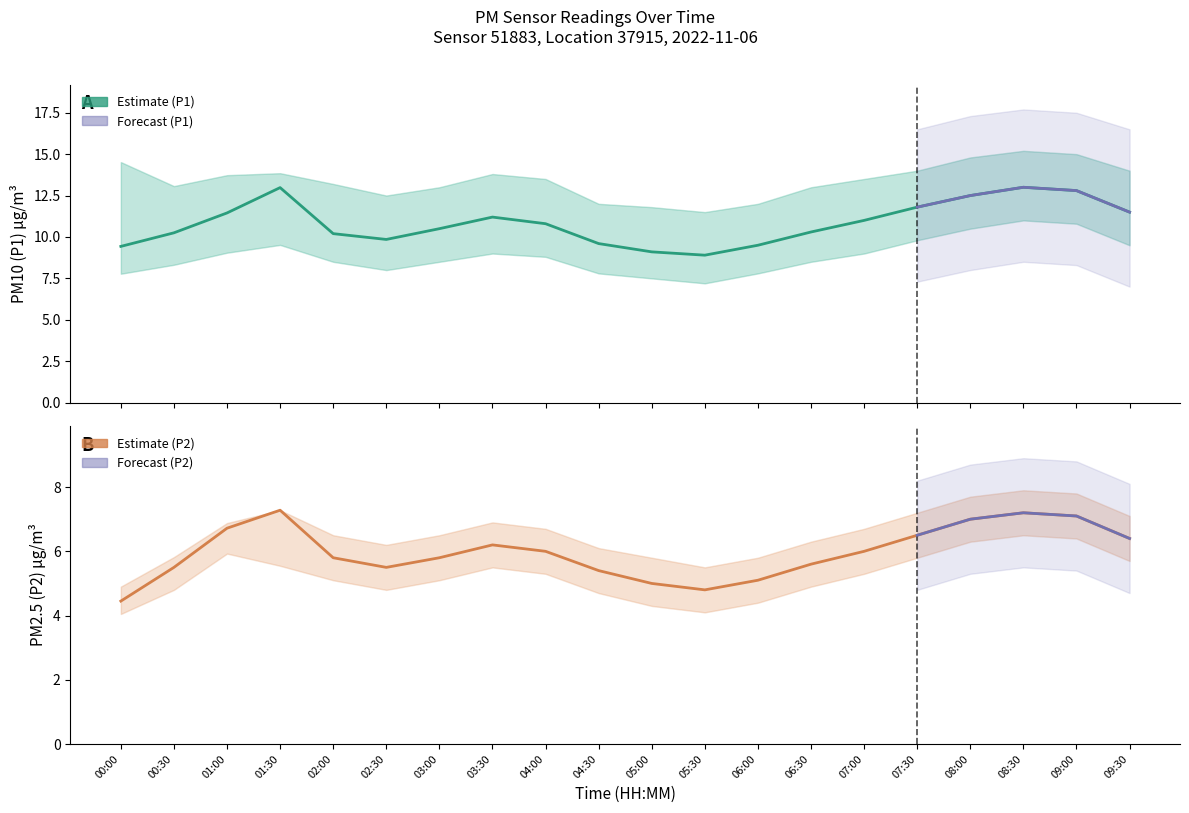

Does the chart have visible grid lines?

No